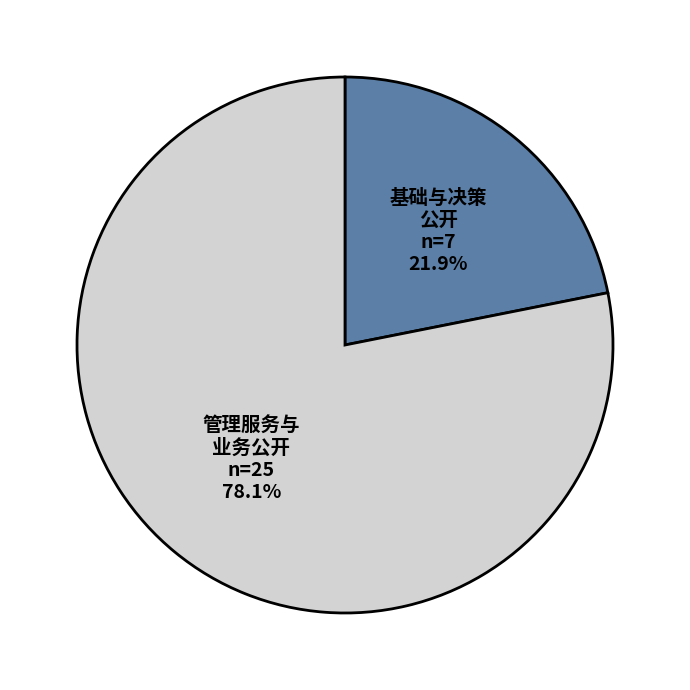

Rank the categories by value from highest to lowest.

管理服务与 业务公开, 基础与决策 公开